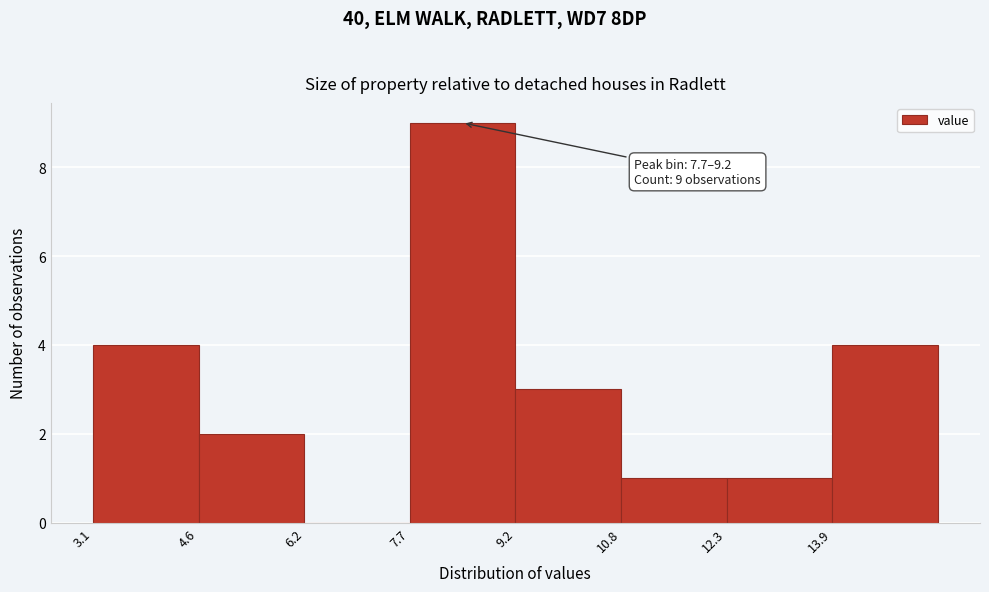

Which range on the x-axis has the tallest bar?

7.8 to 9.2